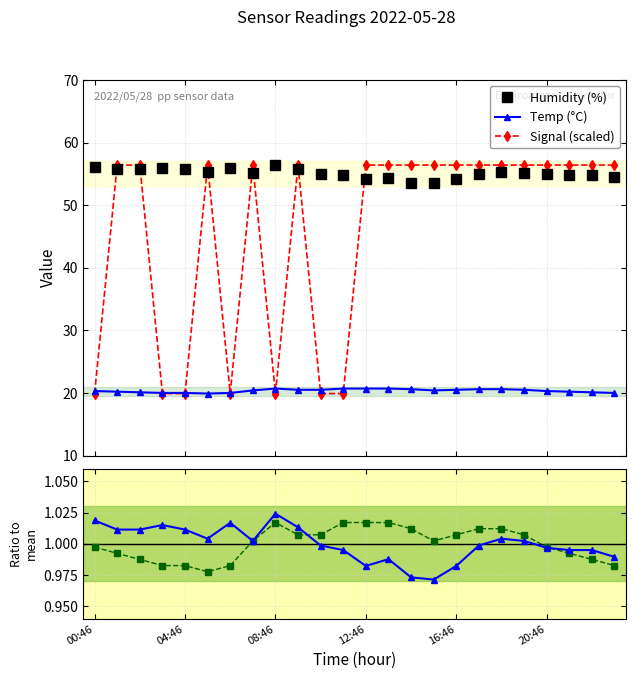

Is it true that Humidity ratio equals 1.0 at 23?

True